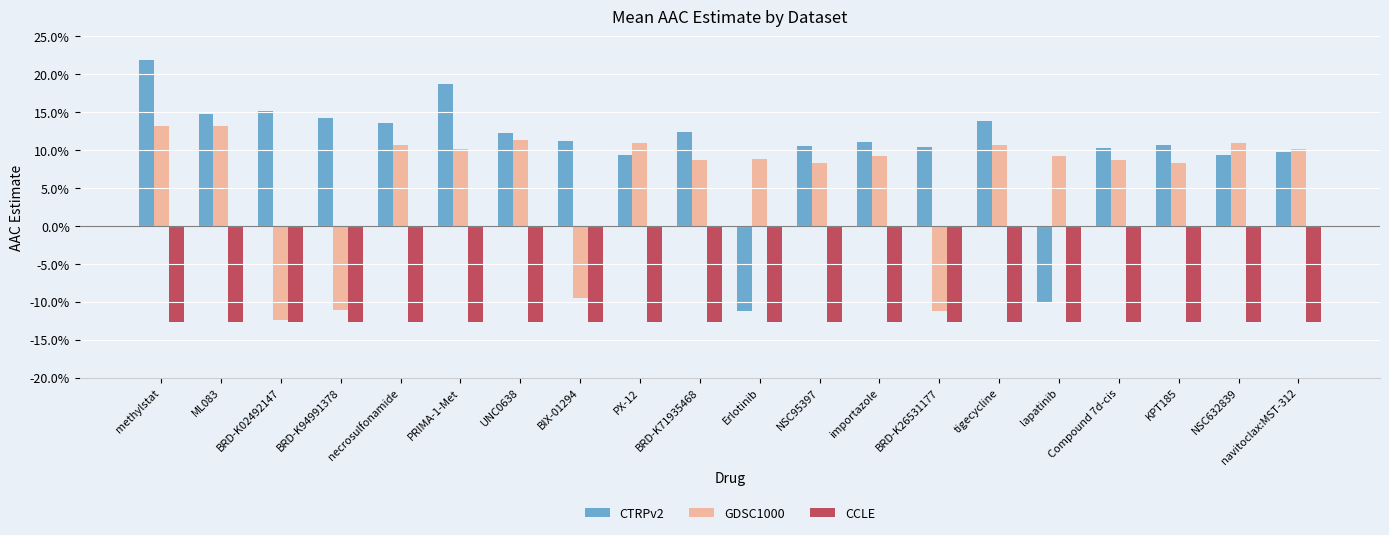

What is the maximum value shown in the chart?

0.2